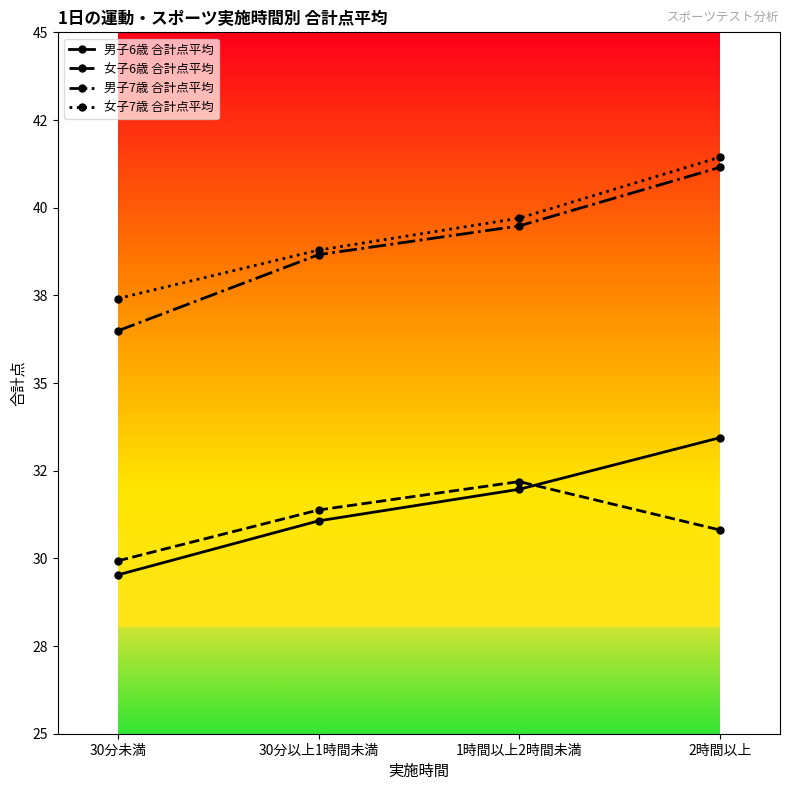

Rank the series at 1時間以上2時間未満 from lowest to highest value.

男子6歳 合計点平均, 女子6歳 合計点平均, 男子7歳 合計点平均, 女子7歳 合計点平均